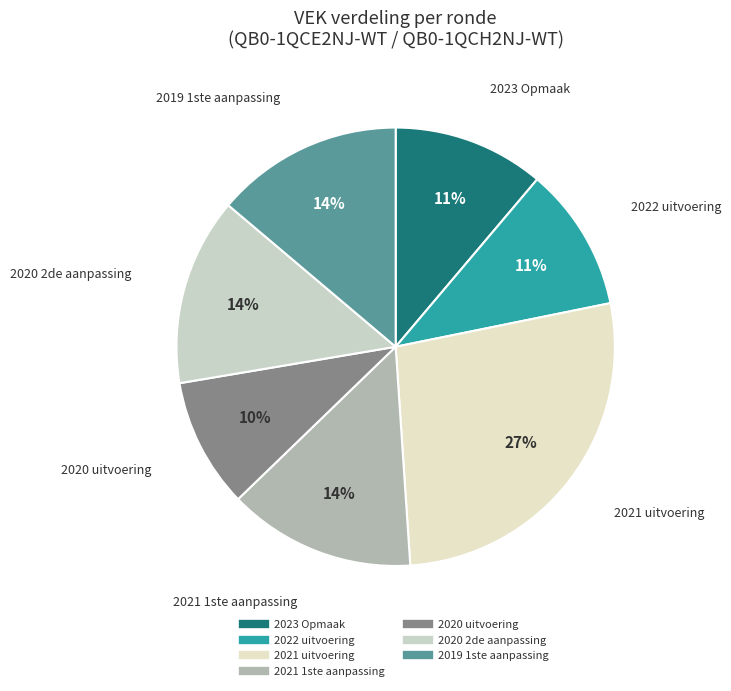

How many segments does this pie chart have?

7